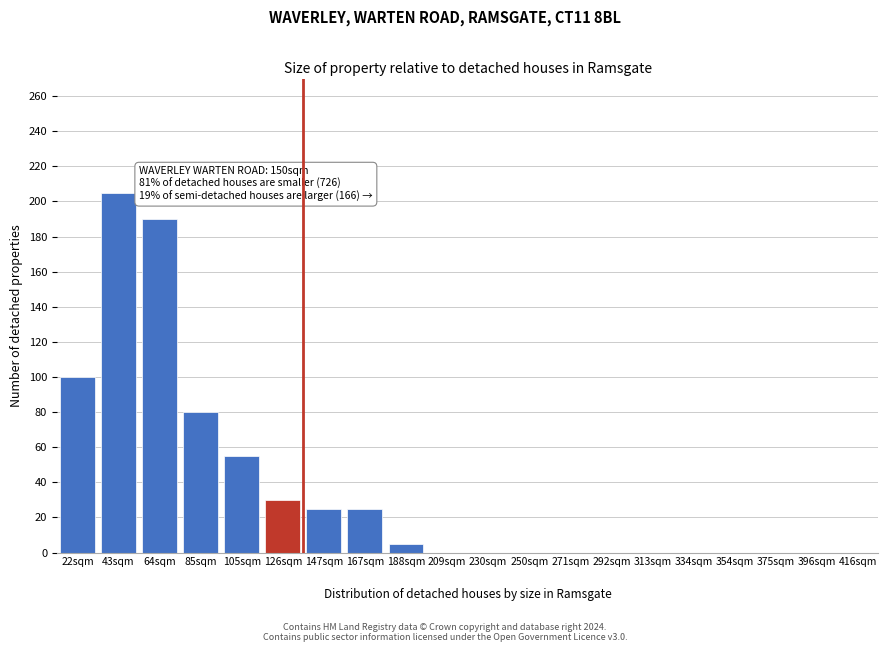

Reading left to right, list all the values displayed in this chart.

22sqm=100	43sqm=205	64sqm=190	85sqm=80	105sqm=55	126sqm=30	147sqm=25	167sqm=25	188sqm=5	209sqm=0	230sqm=0	250sqm=0	271sqm=0	292sqm=0	313sqm=0	334sqm=0	354sqm=0	375sqm=0	396sqm=0	416sqm=0